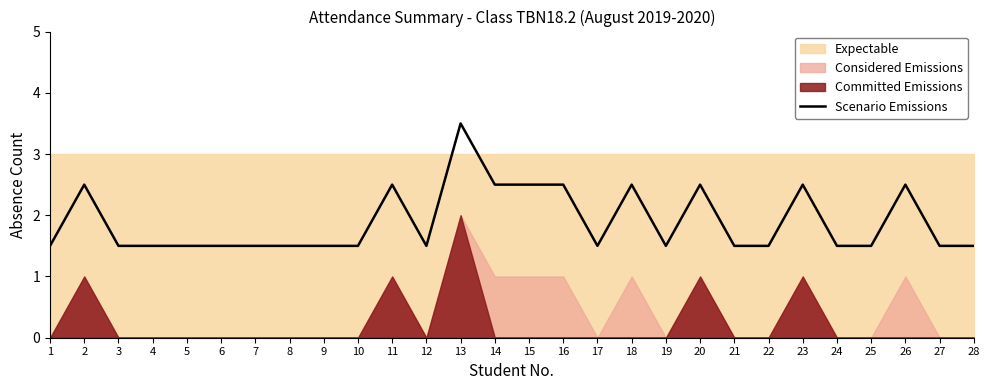

What is the sum of all values?

53.0